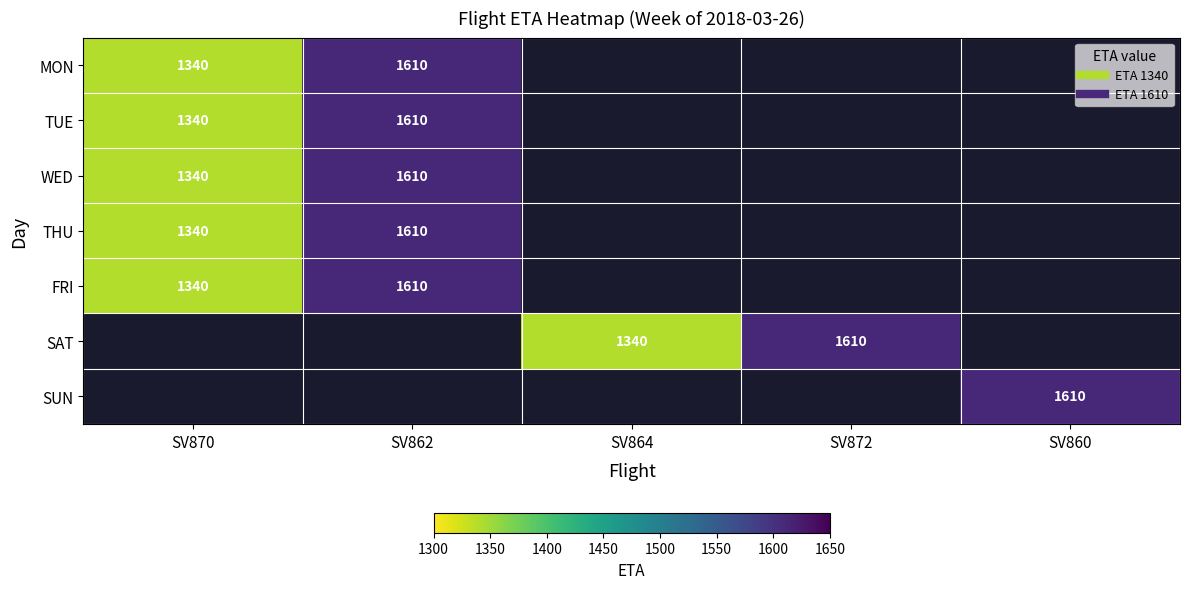

Is it true that FRI equals 1340.0 at SV870?

True